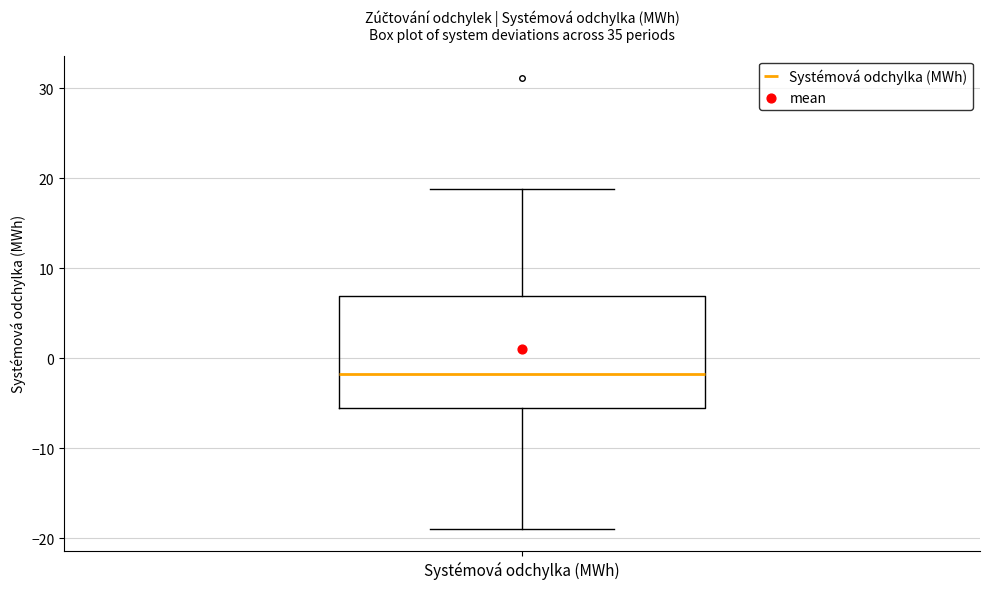

Where does the lower whisker of the box for Systémová odchylka (MWh) end on the y-axis? The values are not printed on the chart, so give them approximately, as read against the axis.

-19